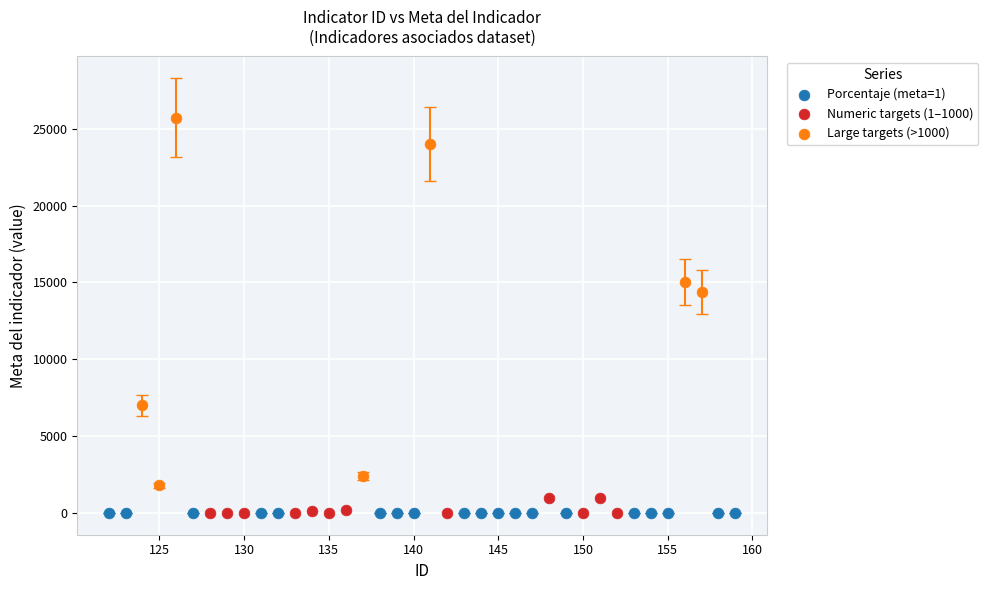

Which series reaches the maximum Y coordinate?

Large targets (>1000)